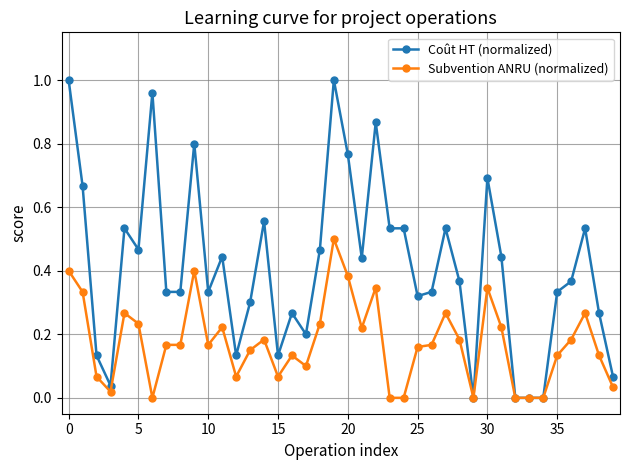

Which series has the widest spread of values?

Coût HT (normalized)